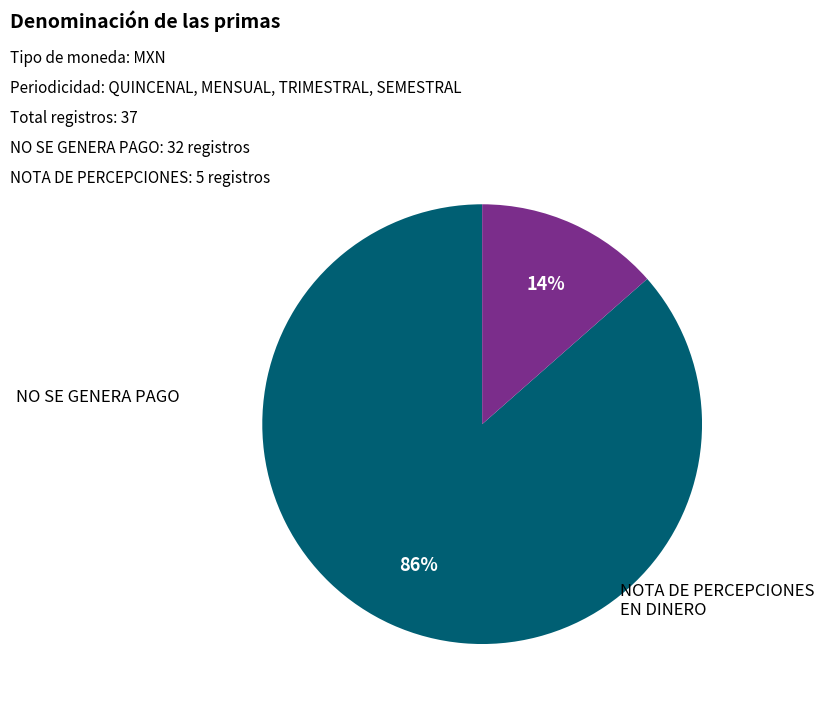

What is the ratio of the value at NO SE GENERA PAGO to the value at NOTA DE PERCEPCIONES EN DINERO?

6.4